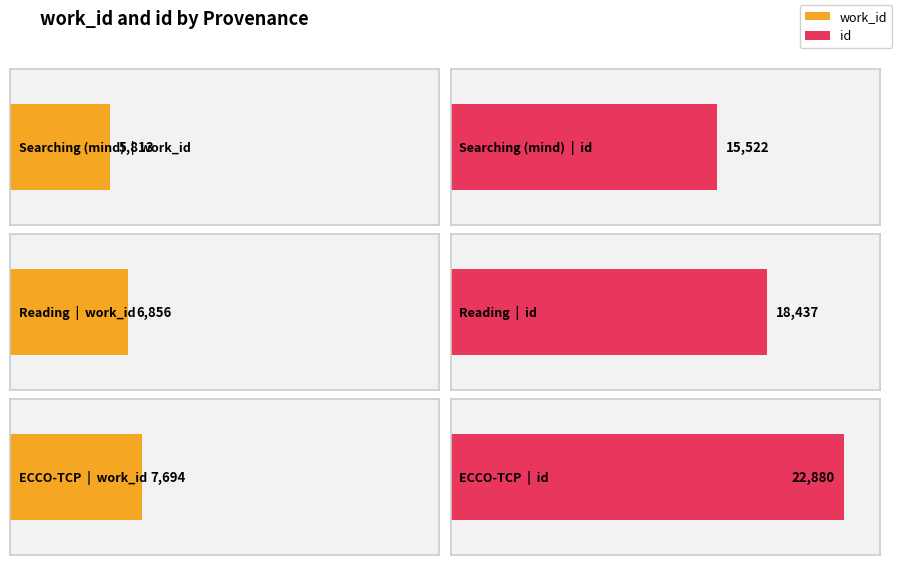

What is the total value across all series at Reading?

25293